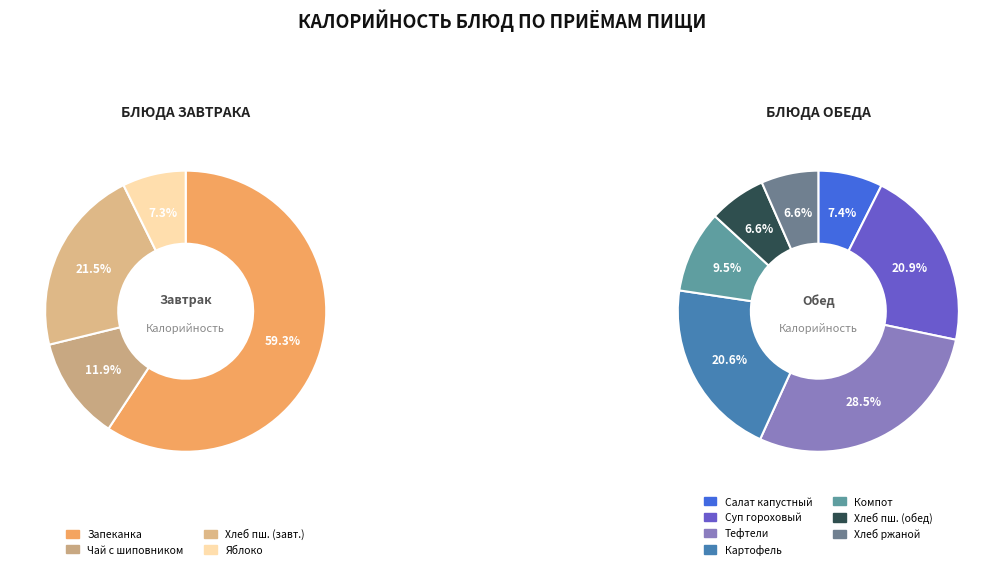

Do Компот из яблок and Салат из свежей капусты с морковью together represent more than half of the pie?

No